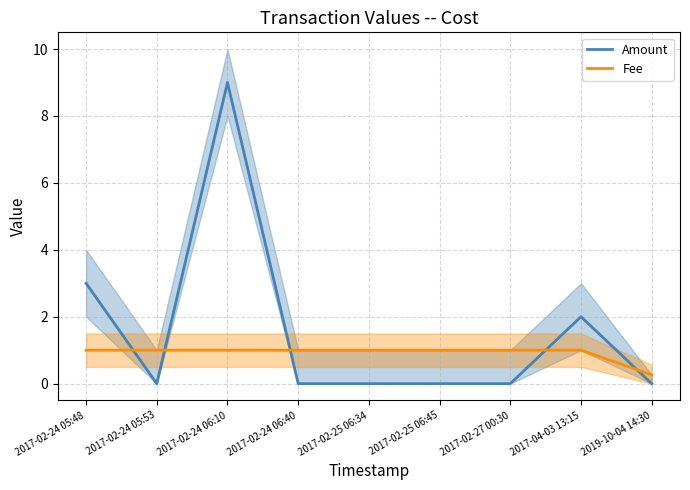

Rank the series by their average value, from lowest to highest.

Fee, Amount